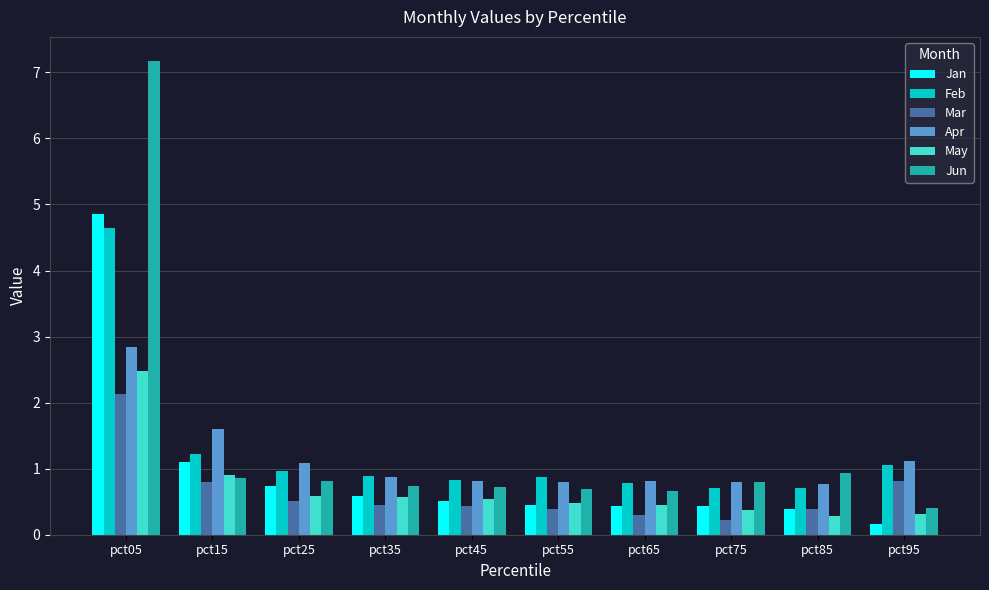

Is it true that Feb equals 0.3 at pct35?

False